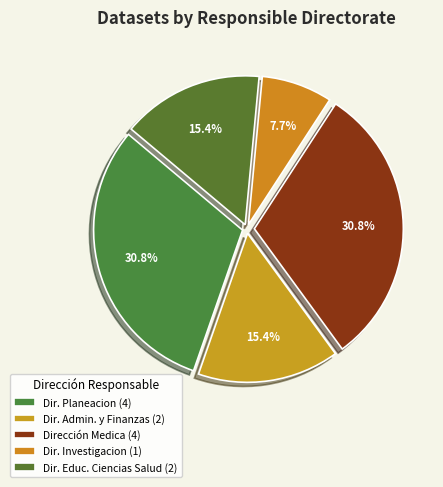

Count the number of slices in the pie.

5